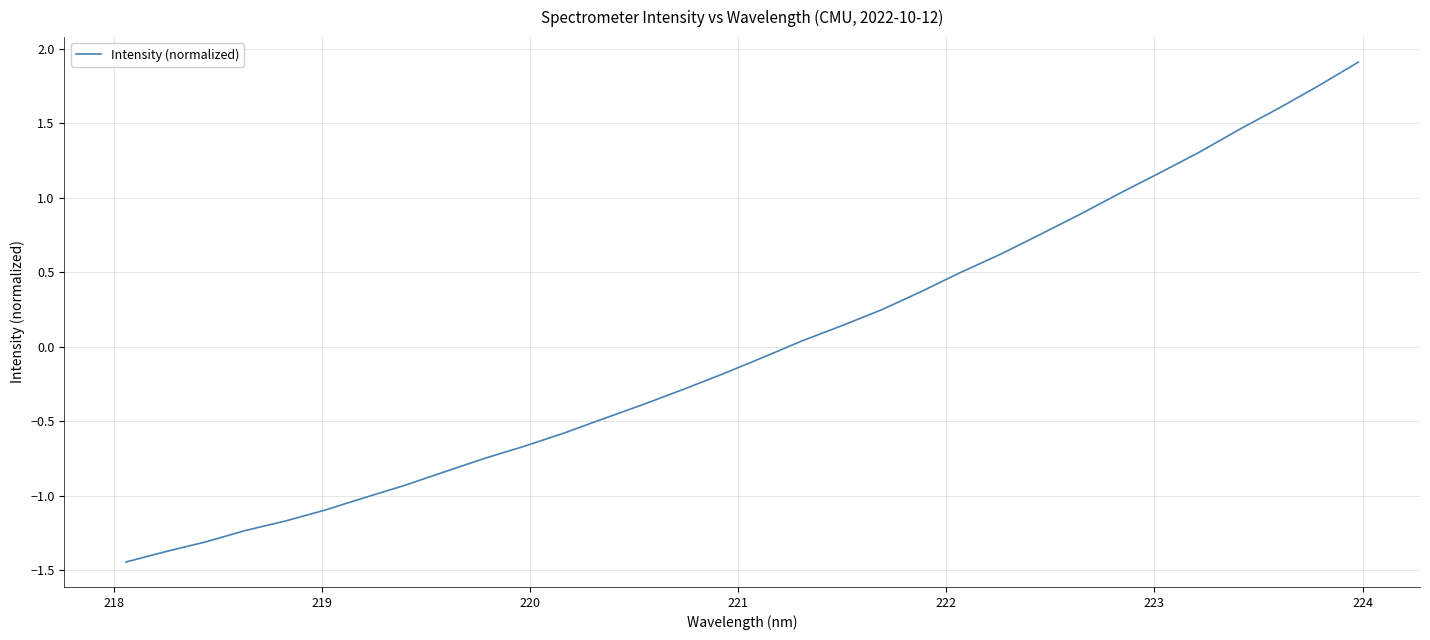

What is the difference between the maximum and minimum values?

3.4